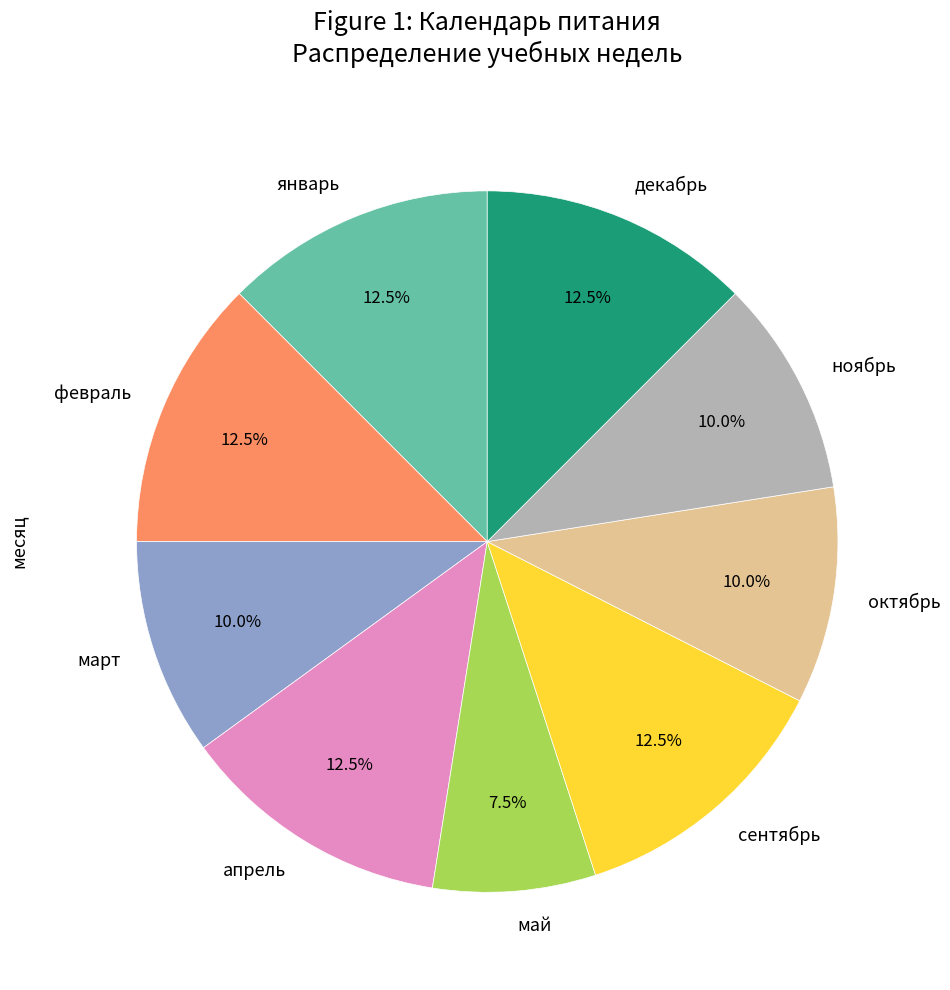

Which slice is the smallest?

май